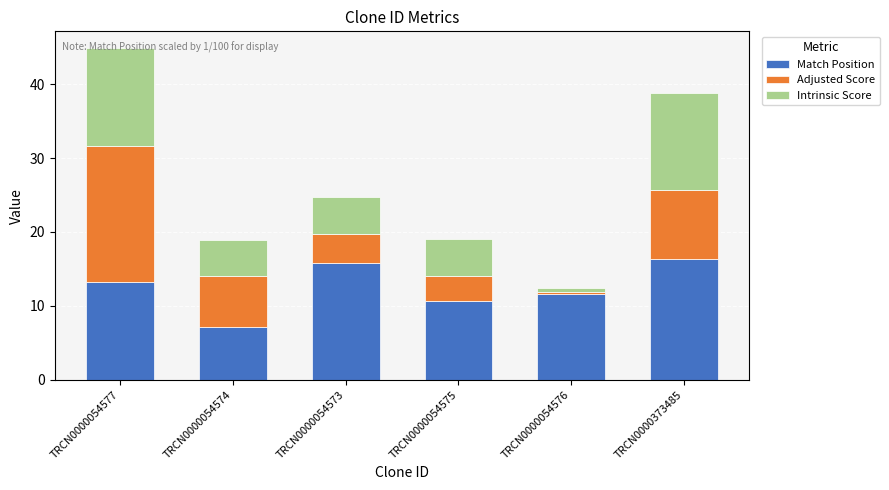

Which category has the lowest value in the Match Position series?

TRCN0000054574